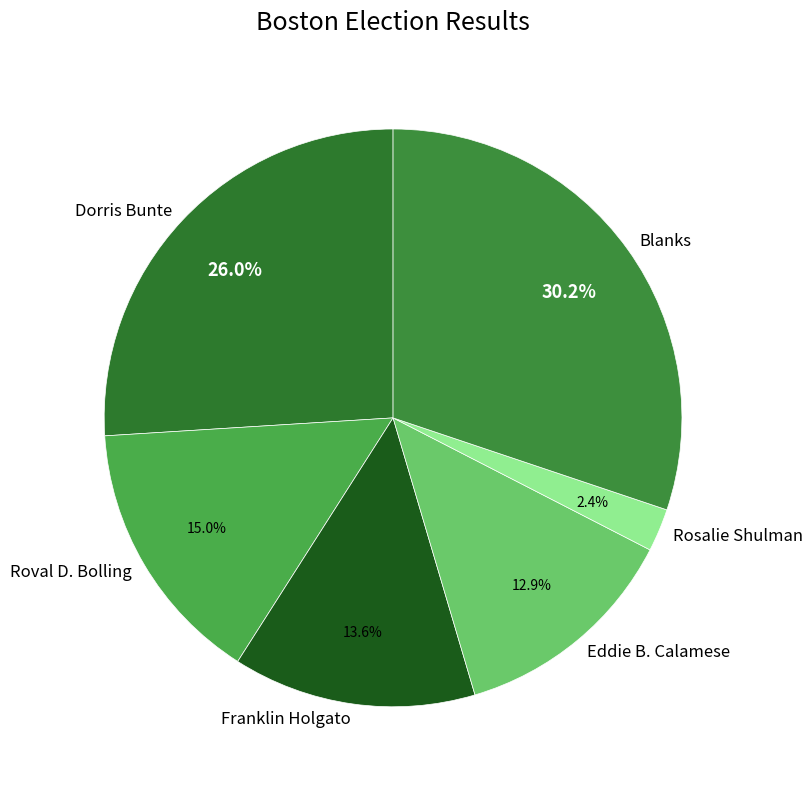

True or false: Eddie B. Calamese accounts for 6% of the total.

False